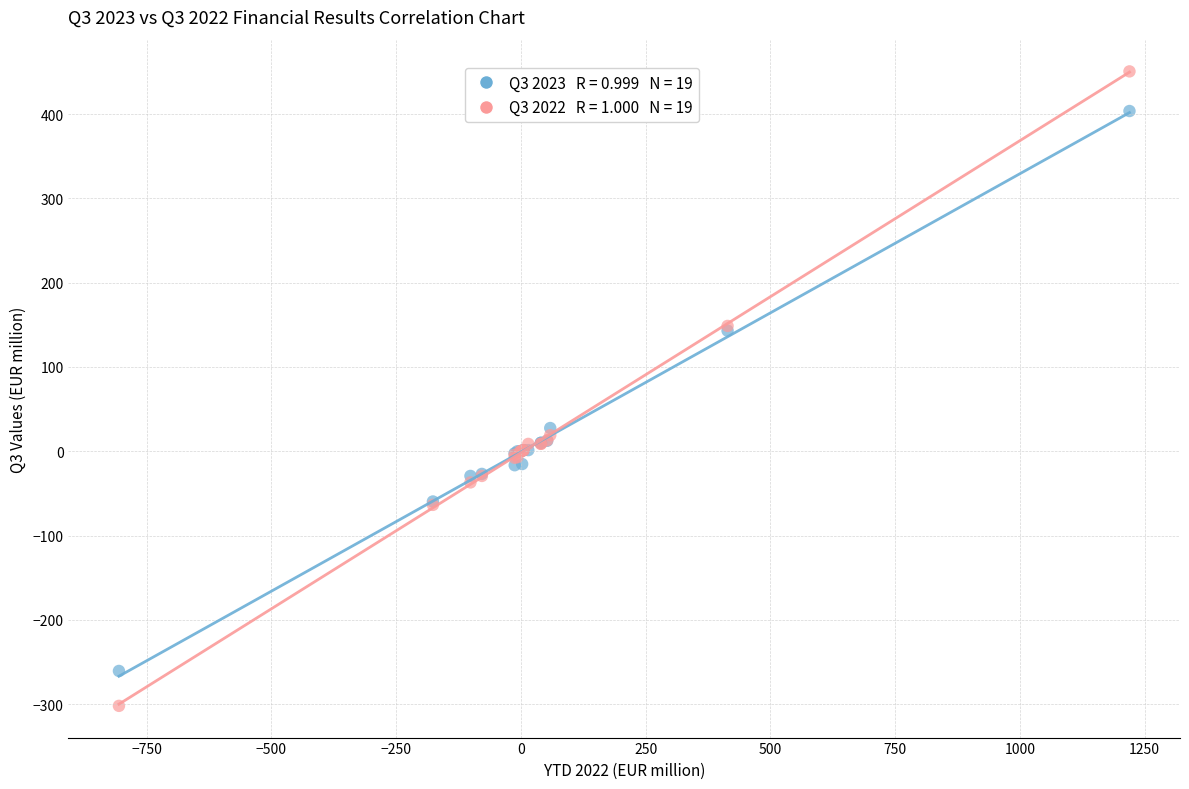

Across all series, what Y value is closest to 74?

27.6